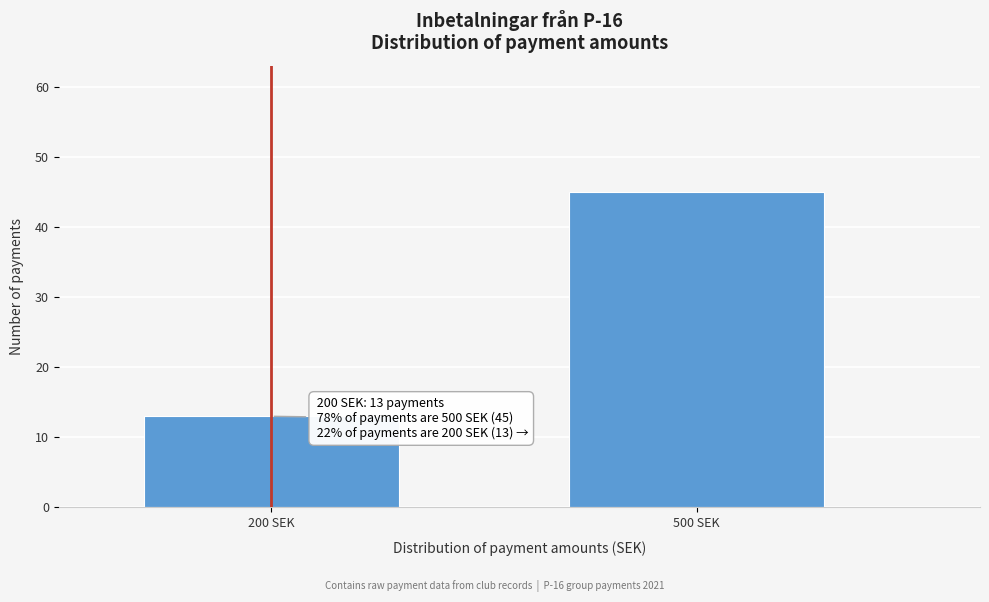

Reading right to left, what are all the values shown in this chart?

500 SEK=45	200 SEK=13